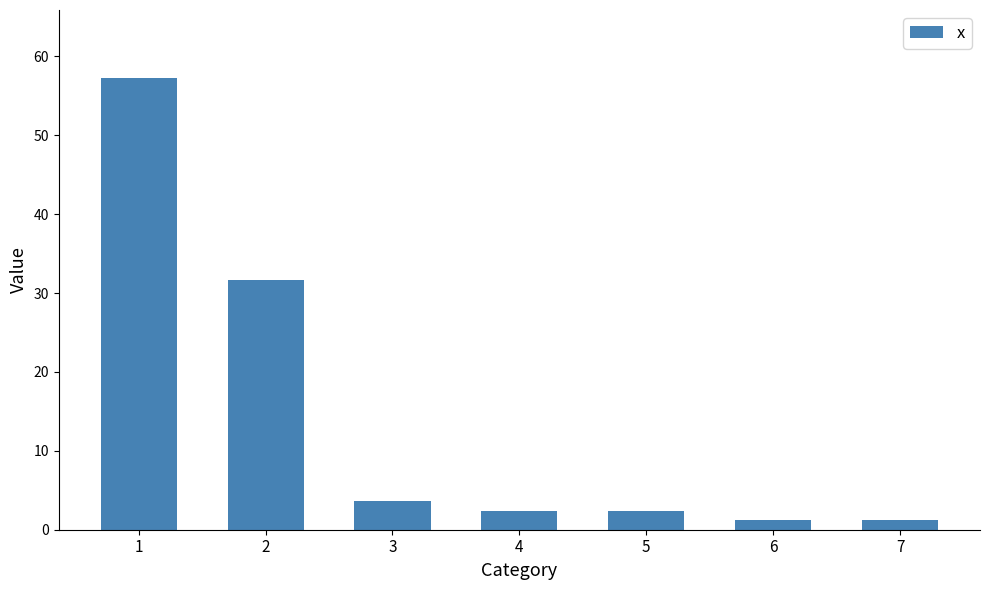

What is the maximum value shown in the chart?

57.3